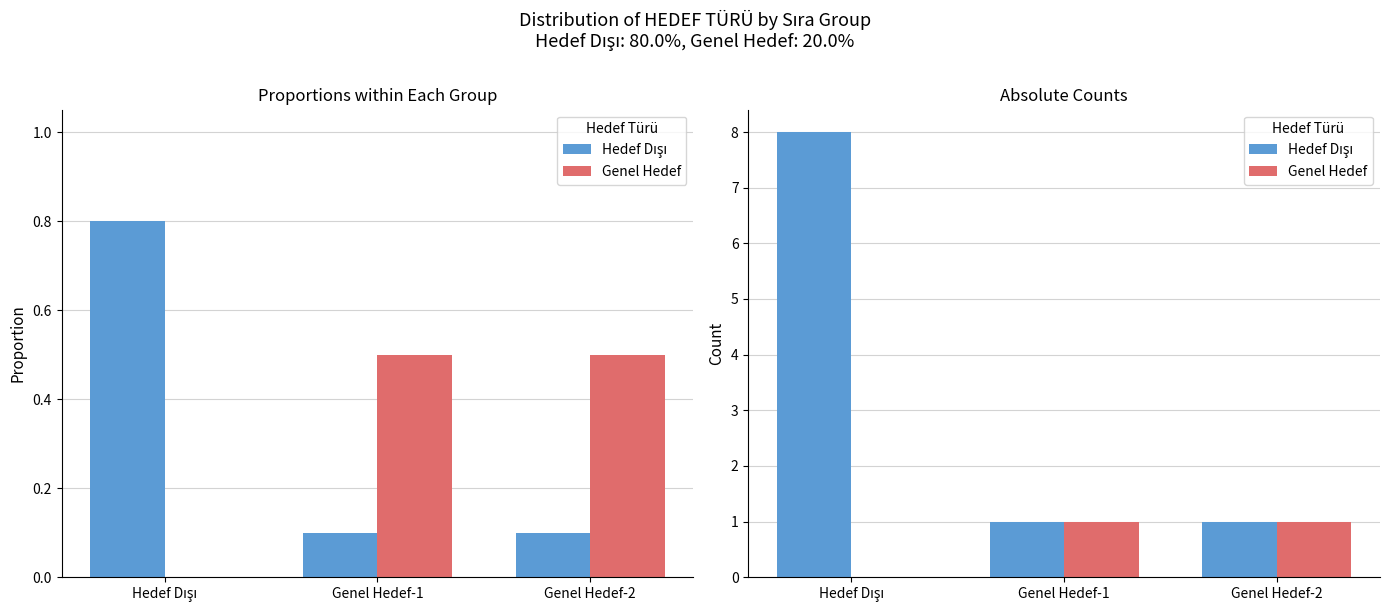

What position from the right is Hedef Dışı?

3